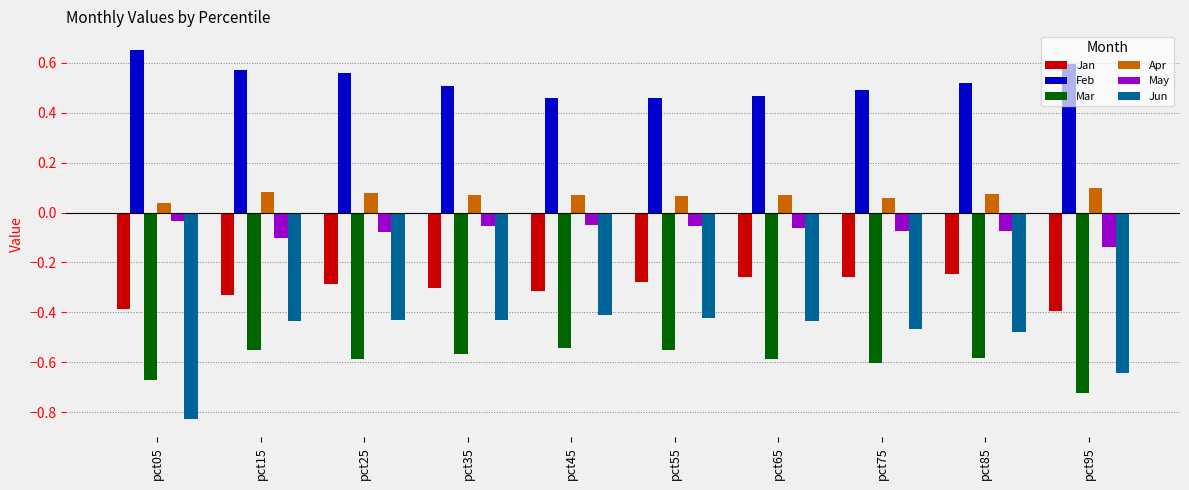

At which label does Jun reach its minimum?

pct05